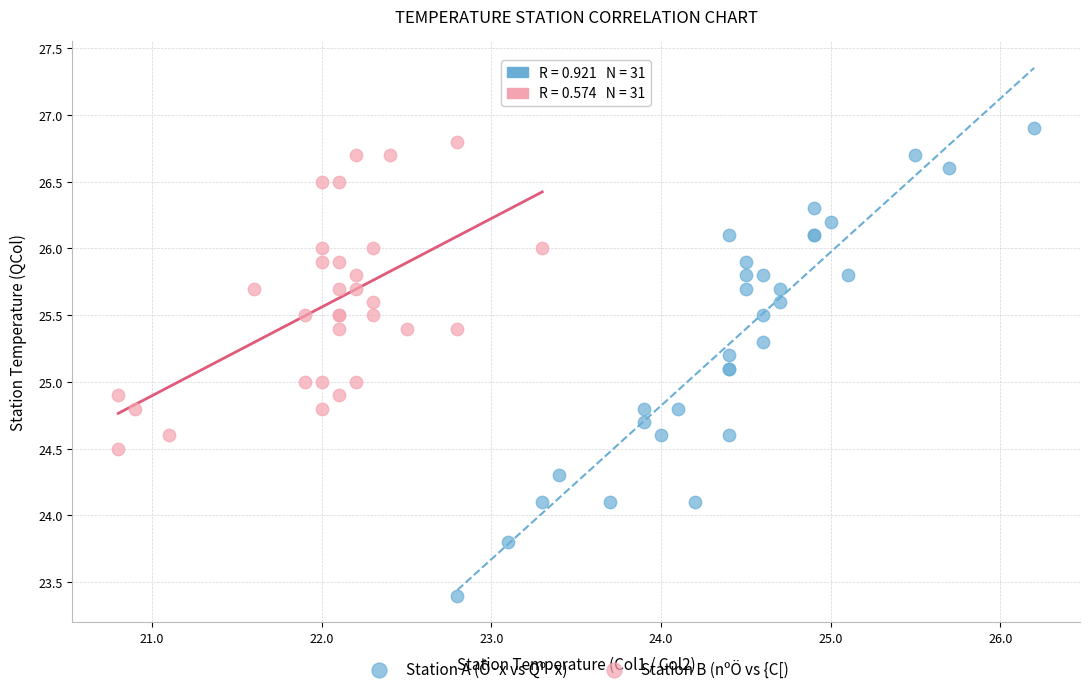

Which series contains the lowest Y value?

Station A (Ô·x vs Qº·x)